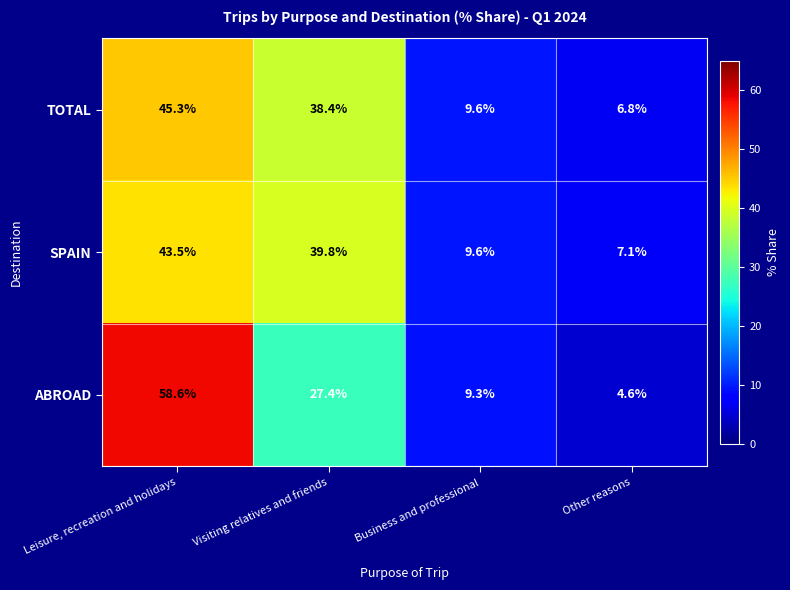

Rank the categories by SPAIN value from highest to lowest.

Leisure, recreation and holidays, Visiting relatives and friends, Business and professional, Other reasons